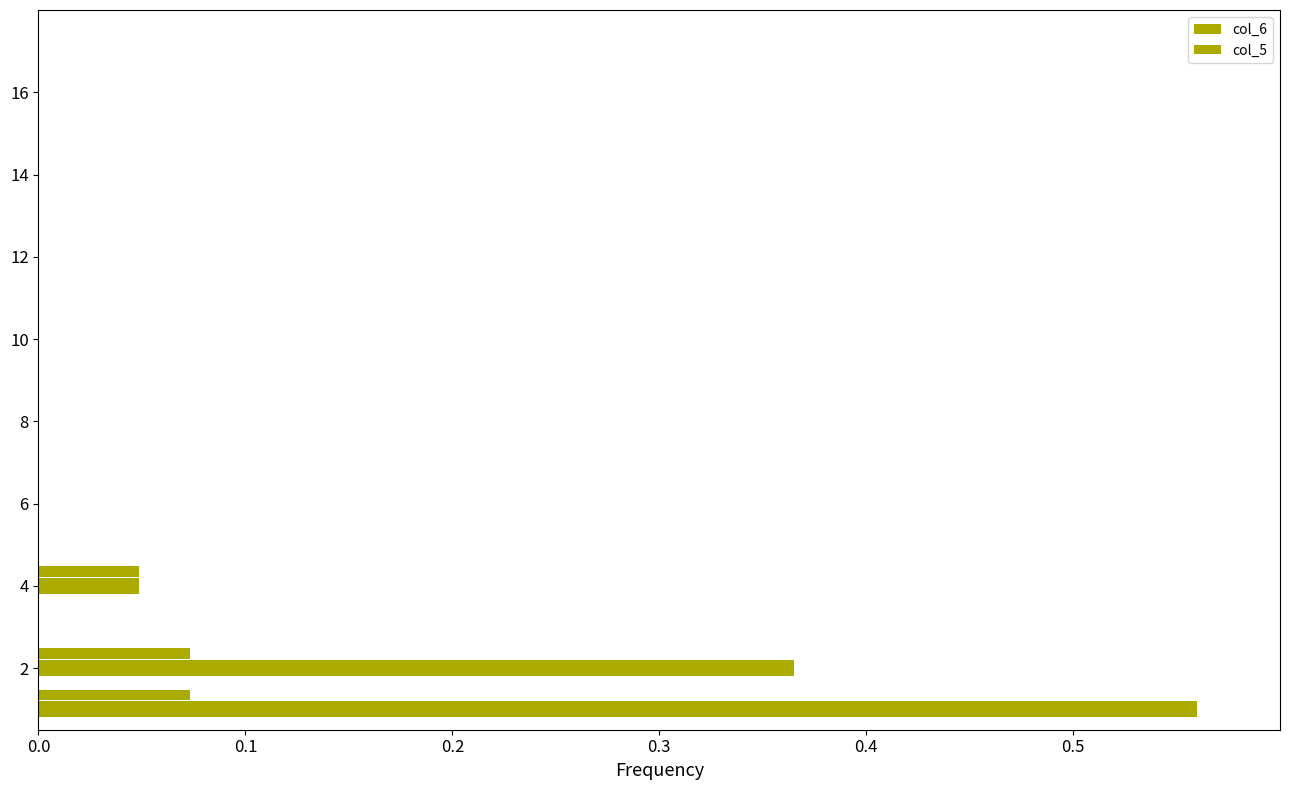

What is the difference between the maximum and minimum values in the col_5 series?

0.1